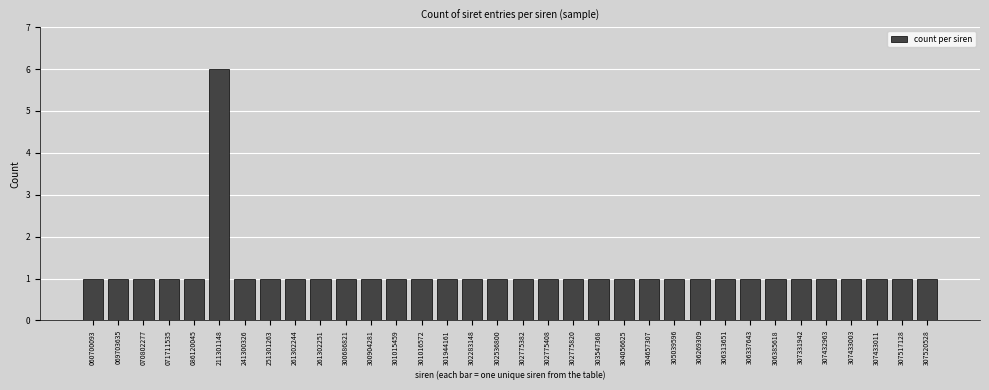

What is the ratio of the value at 306269309 to the value at 300686821?

1.0